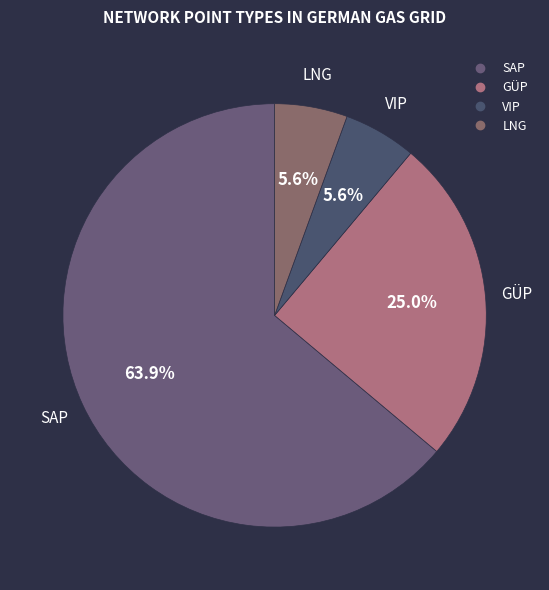

How many segments does this pie chart have?

4